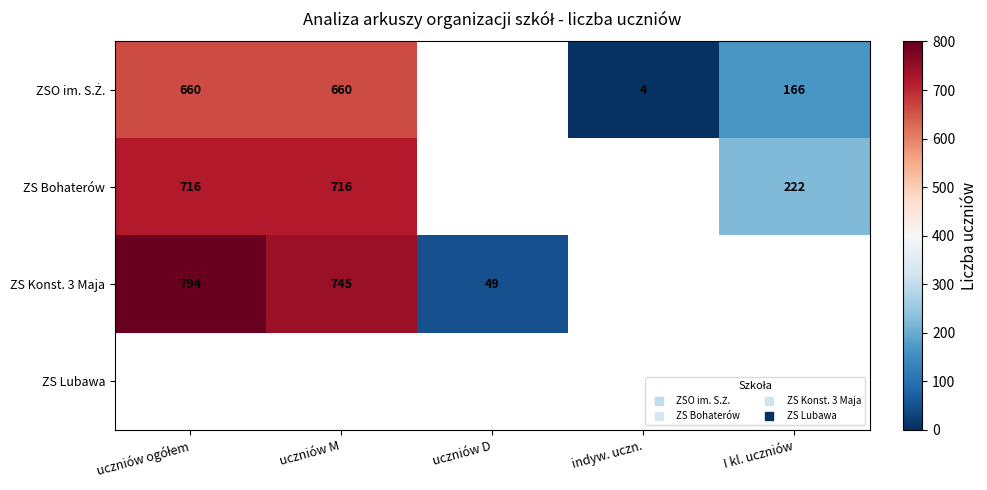

The value of ZS Konst. 3 Maja at uczniów D is 72.7. True or false?

False